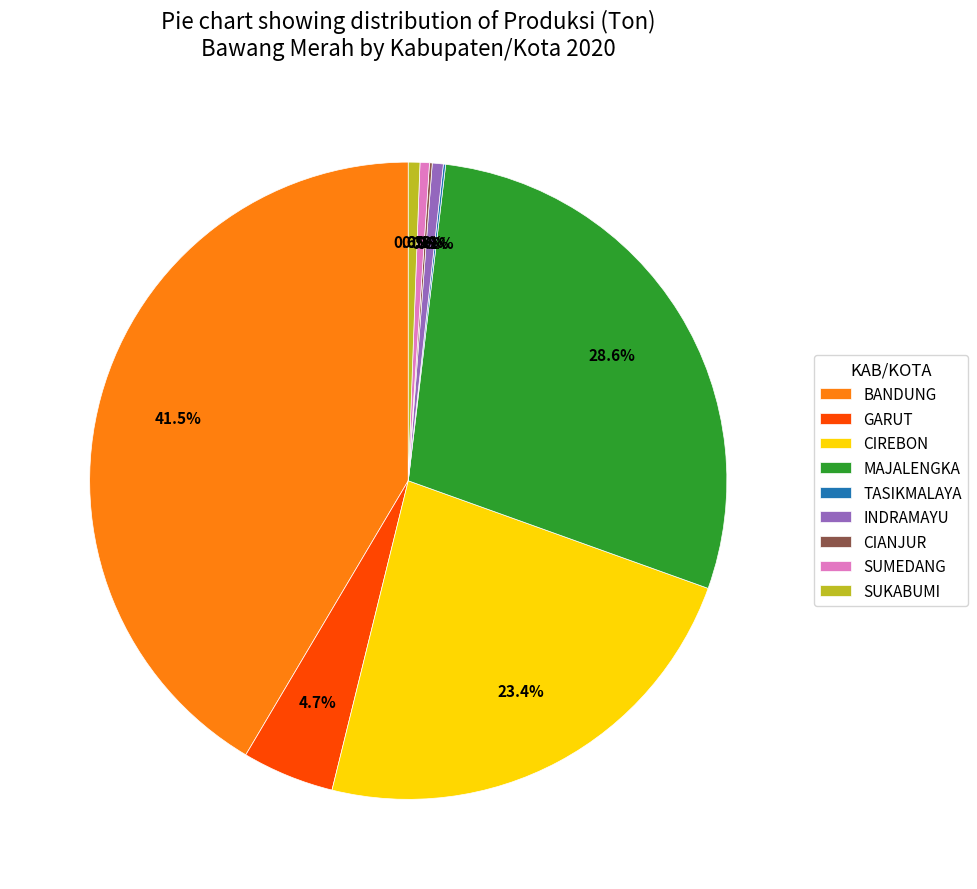

Does SUKABUMI represent more than half of the total?

No